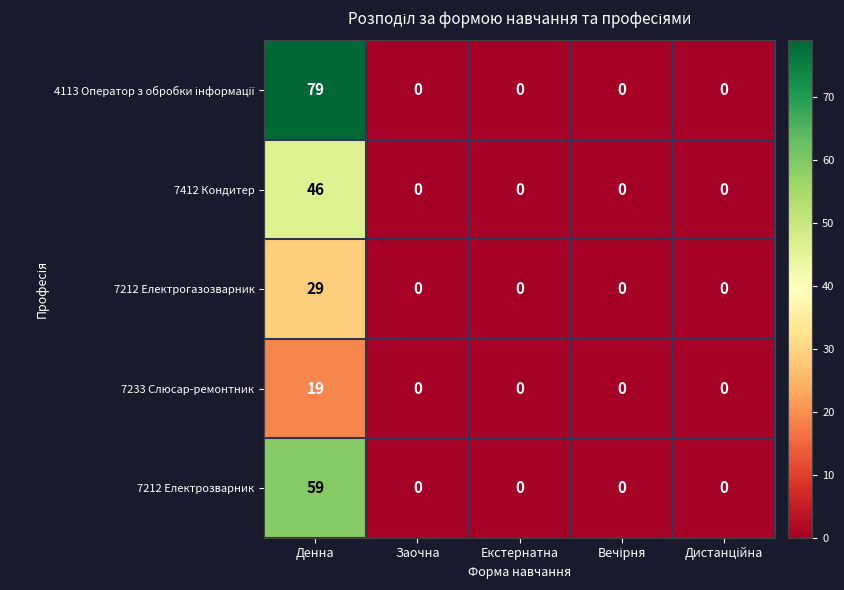

What is the greatest value displayed?

79